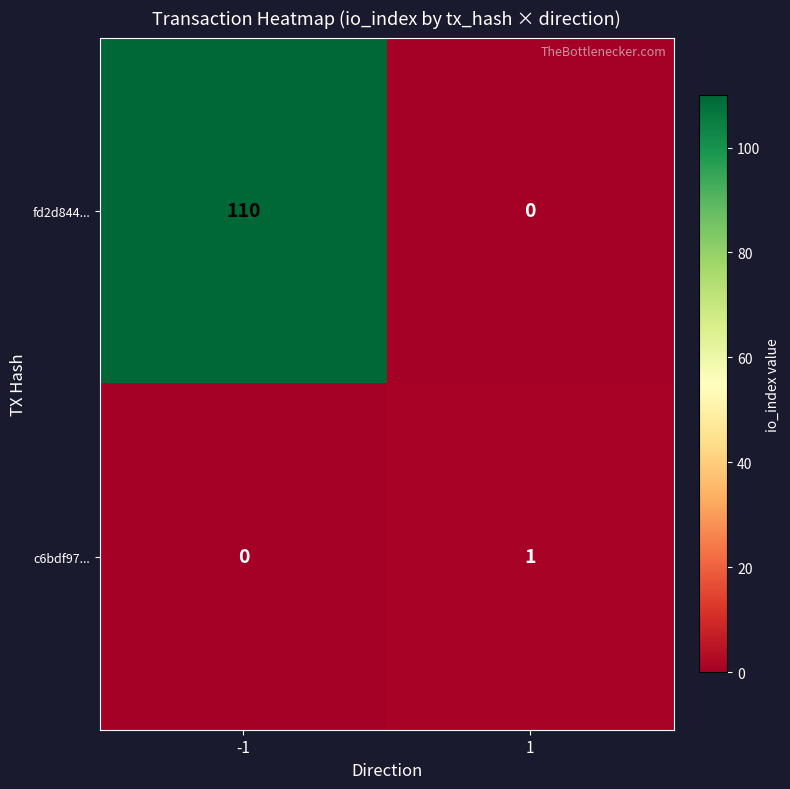

What is the difference between the fd2d844... values at 1 and -1?

110